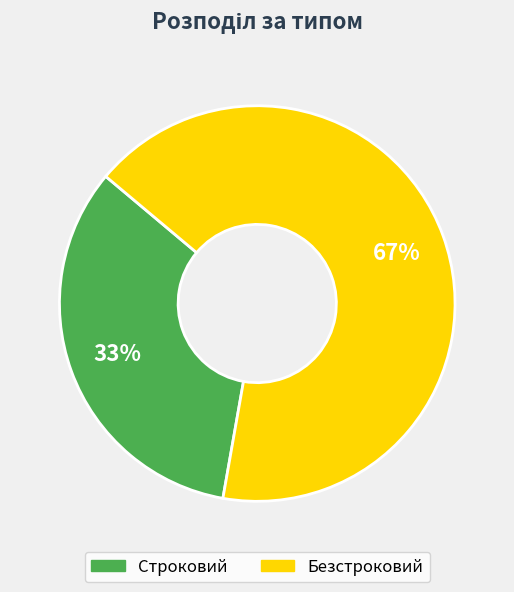

True or false: Строковий accounts for 24% of the total.

False